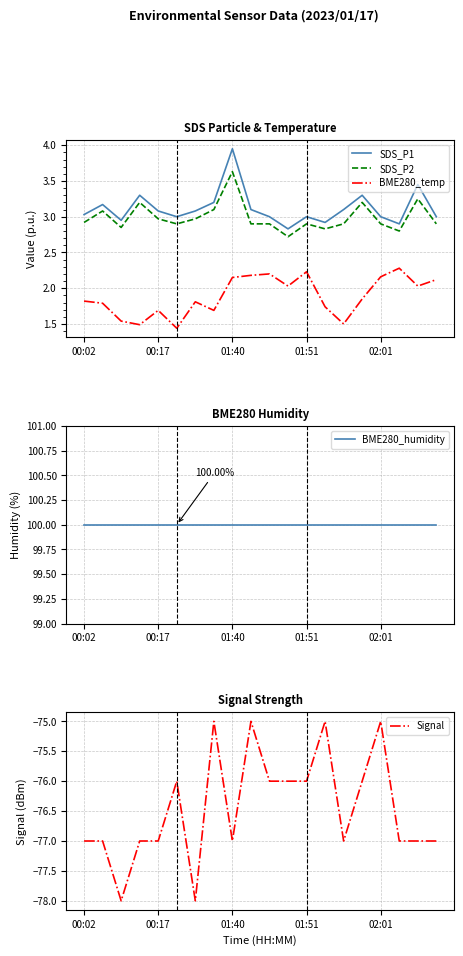

Is this an area chart (filled region under the line)?

No